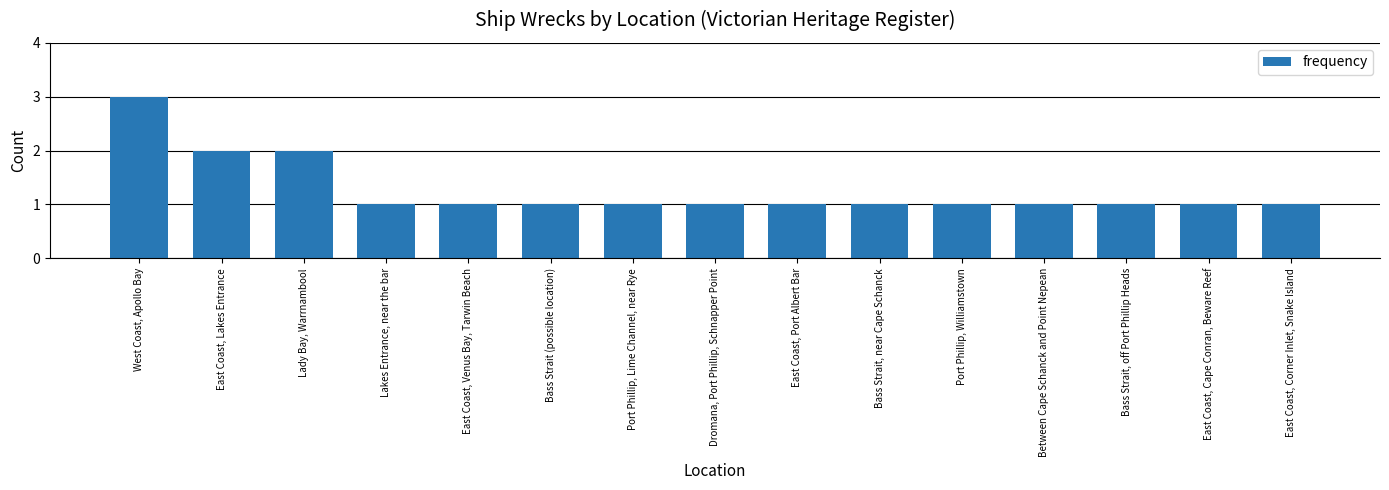

What is the greatest value displayed?

3